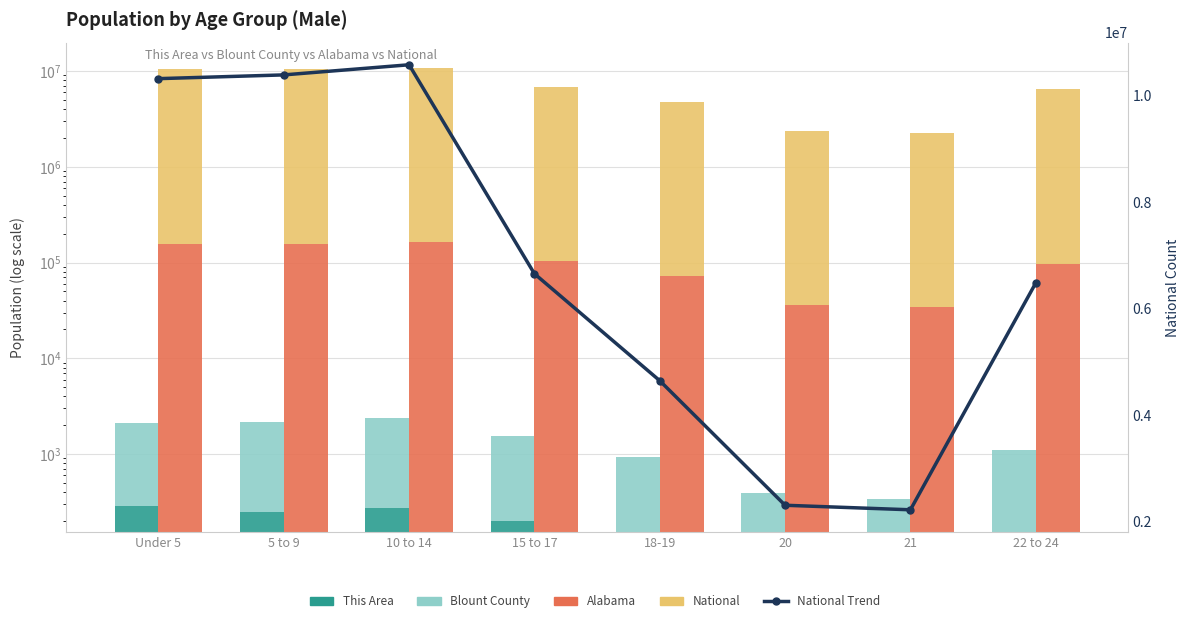

What is the value of the National Trend bar at the 4th from the left?

6656209